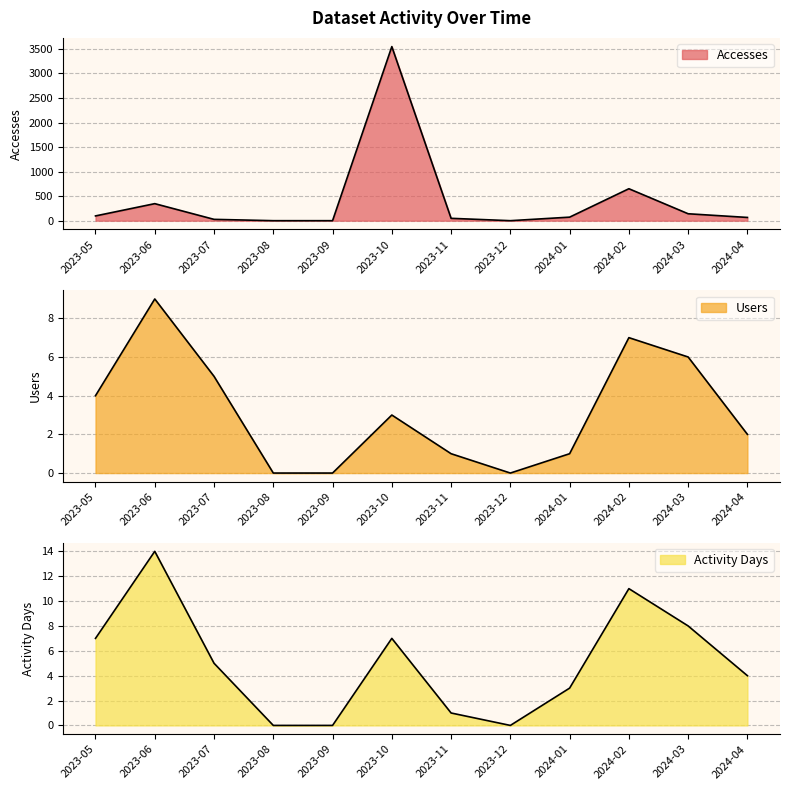

Reading right to left, list all the values displayed in this chart.

Accesses: 66	141	651	72	0	48	3547	0	0	27	347	97
Users: 2	6	7	1	0	1	3	0	0	5	9	4
Activity Days: 4	8	11	3	0	1	7	0	0	5	14	7